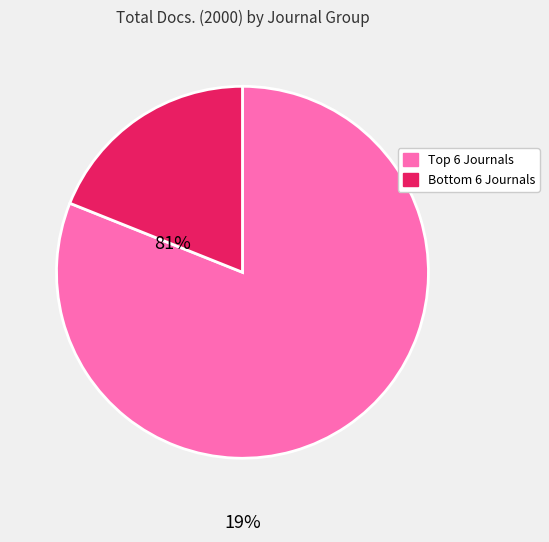

Is there any slice that represents more than half of the pie?

Yes